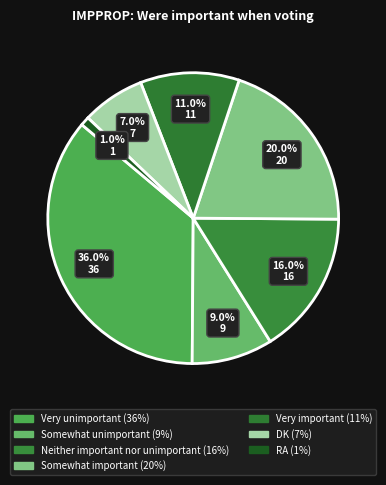

Count the number of slices in the pie.

7